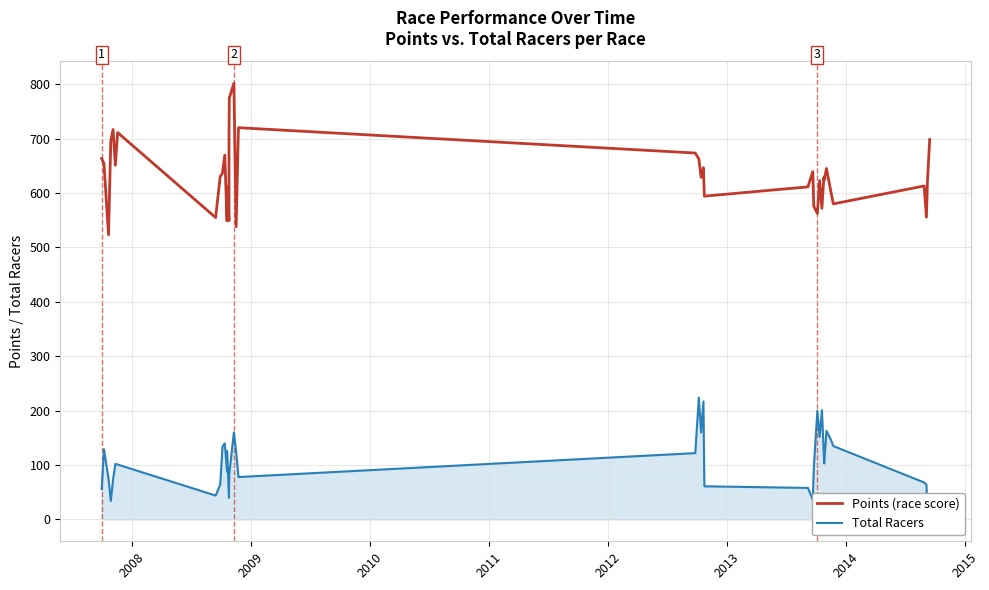

What is the difference between the second highest and minimum values in the Total Racers series?

194.0